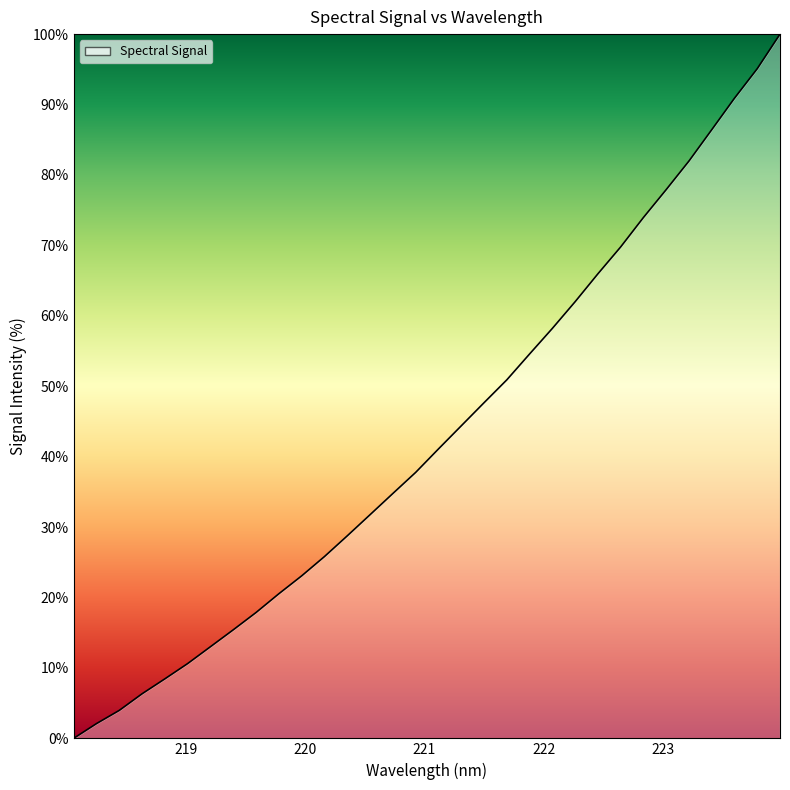

How many series are shown in this chart?

1